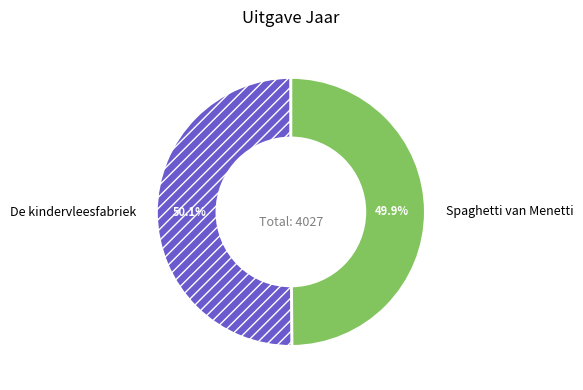

To the nearest percent, what percentage of the pie is De kindervleesfabriek?

50%